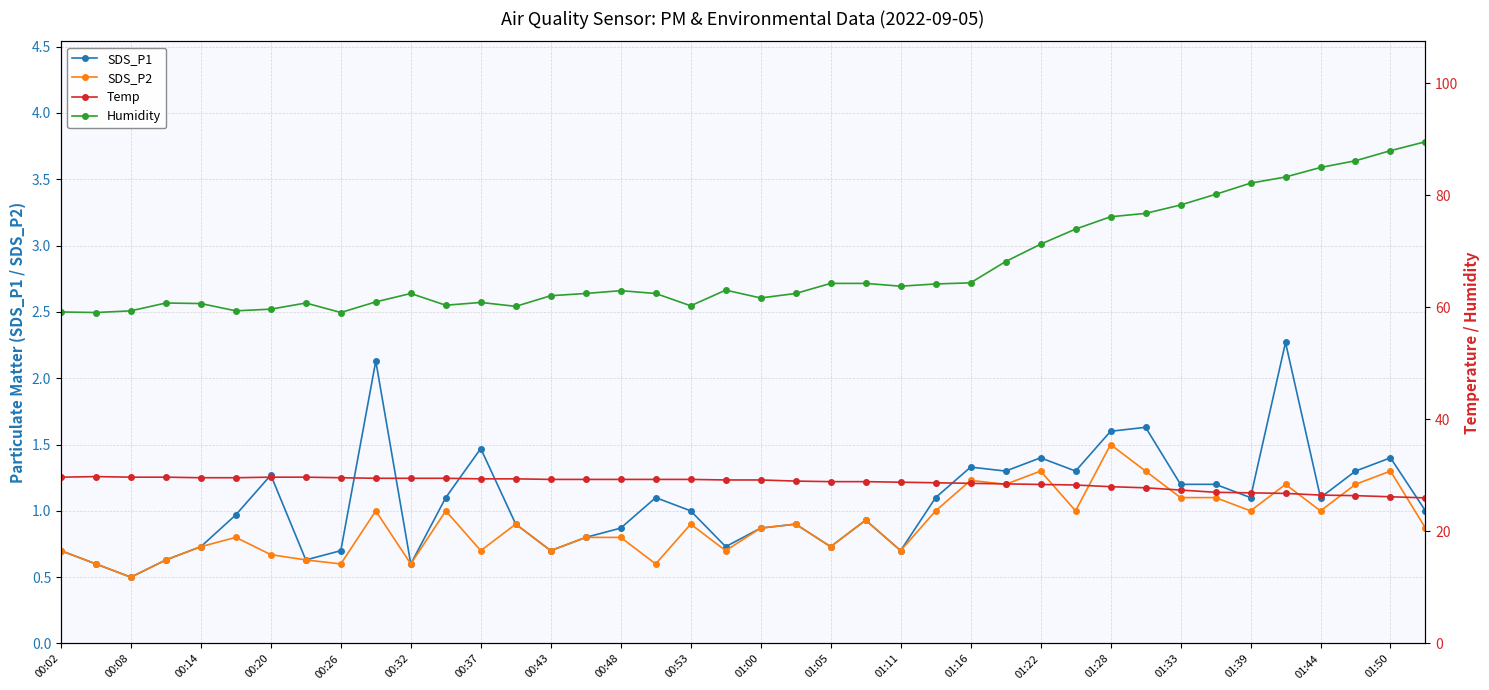

What are all the series names shown in the legend?

SDS_P1, SDS_P2, Temp, Humidity